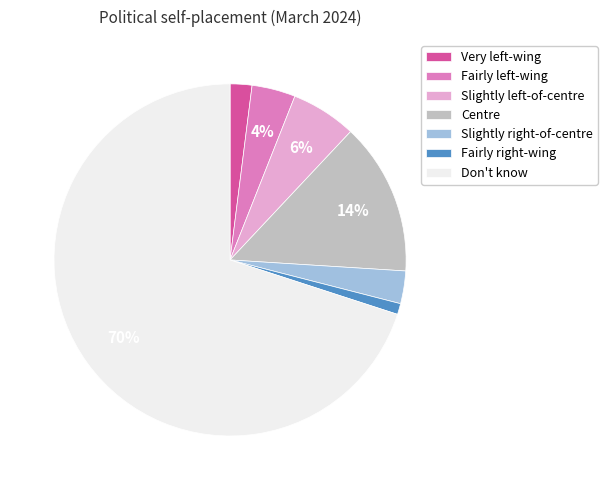

How many slices are in this pie chart?

7